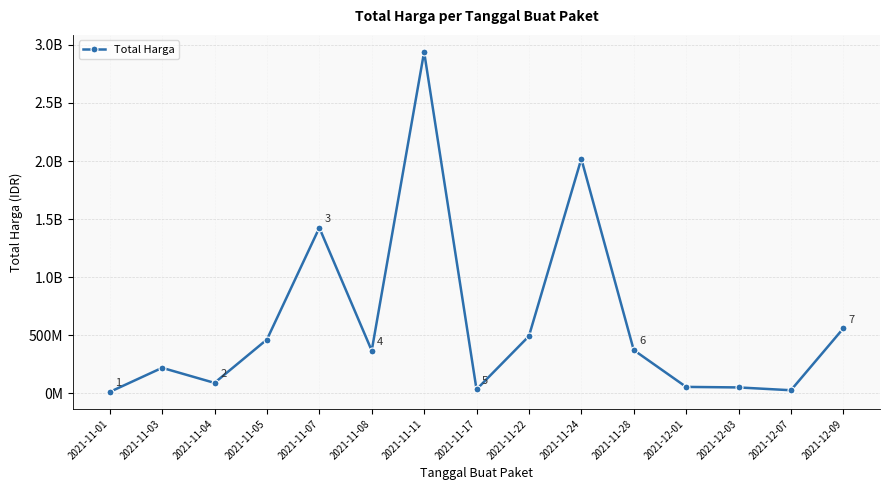

What is the sum of all values?

9136991155